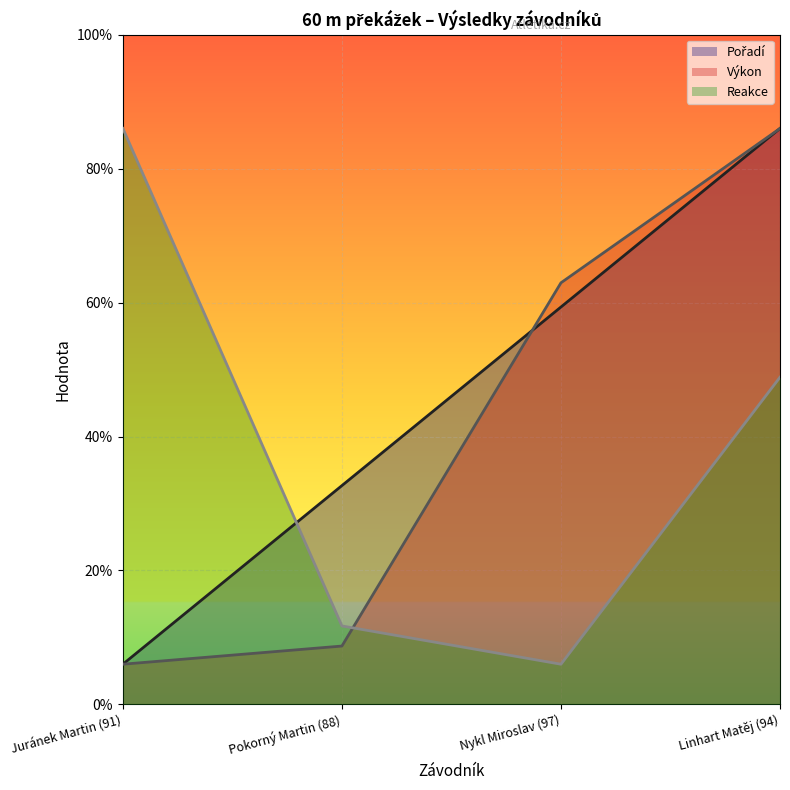

What is the label of the 3rd point from the left?

Nykl Miroslav (97)